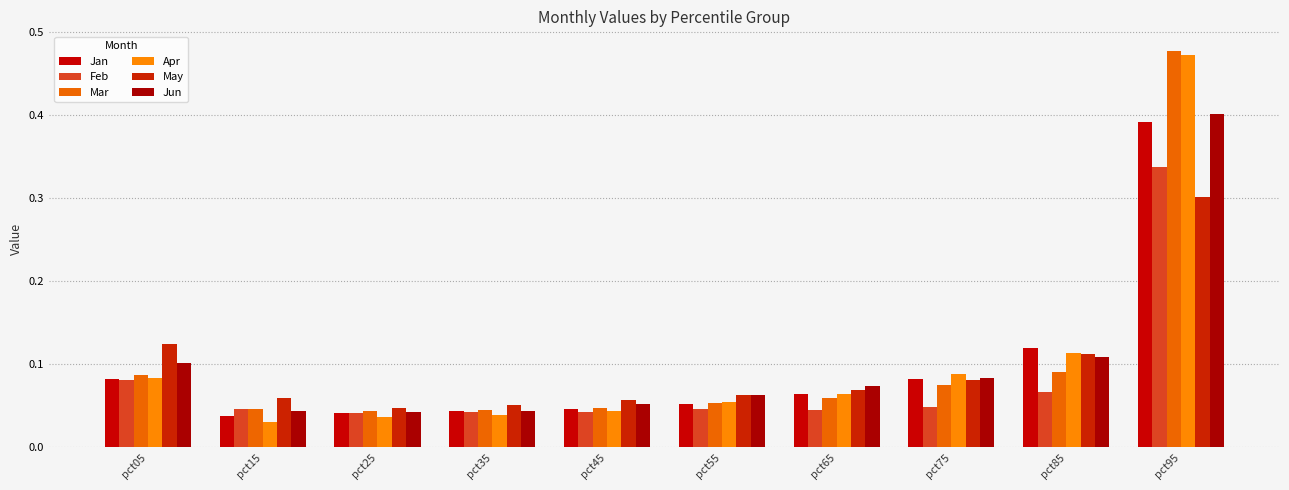

What is the sum of all Mar values?

1.0